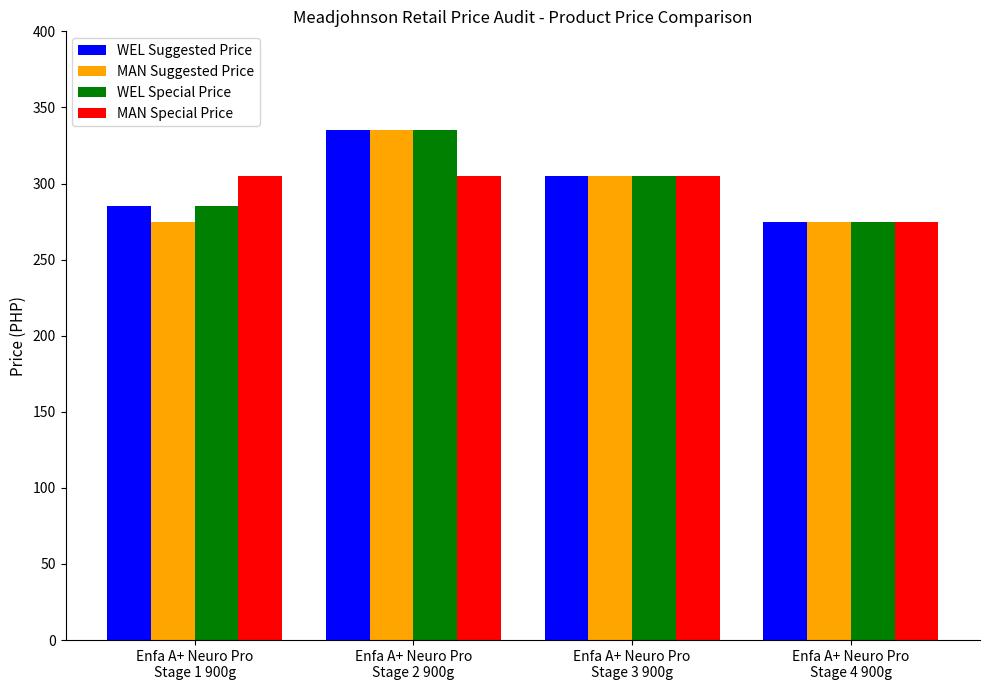

What is the value of the MAN Suggested Price bar at the 1st from the left?

275